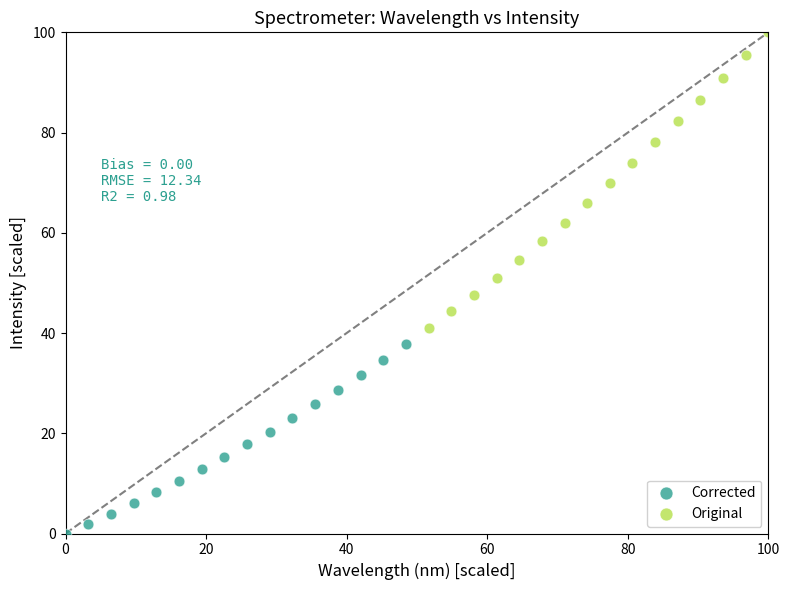

Which series has the widest spread of Y values?

Original